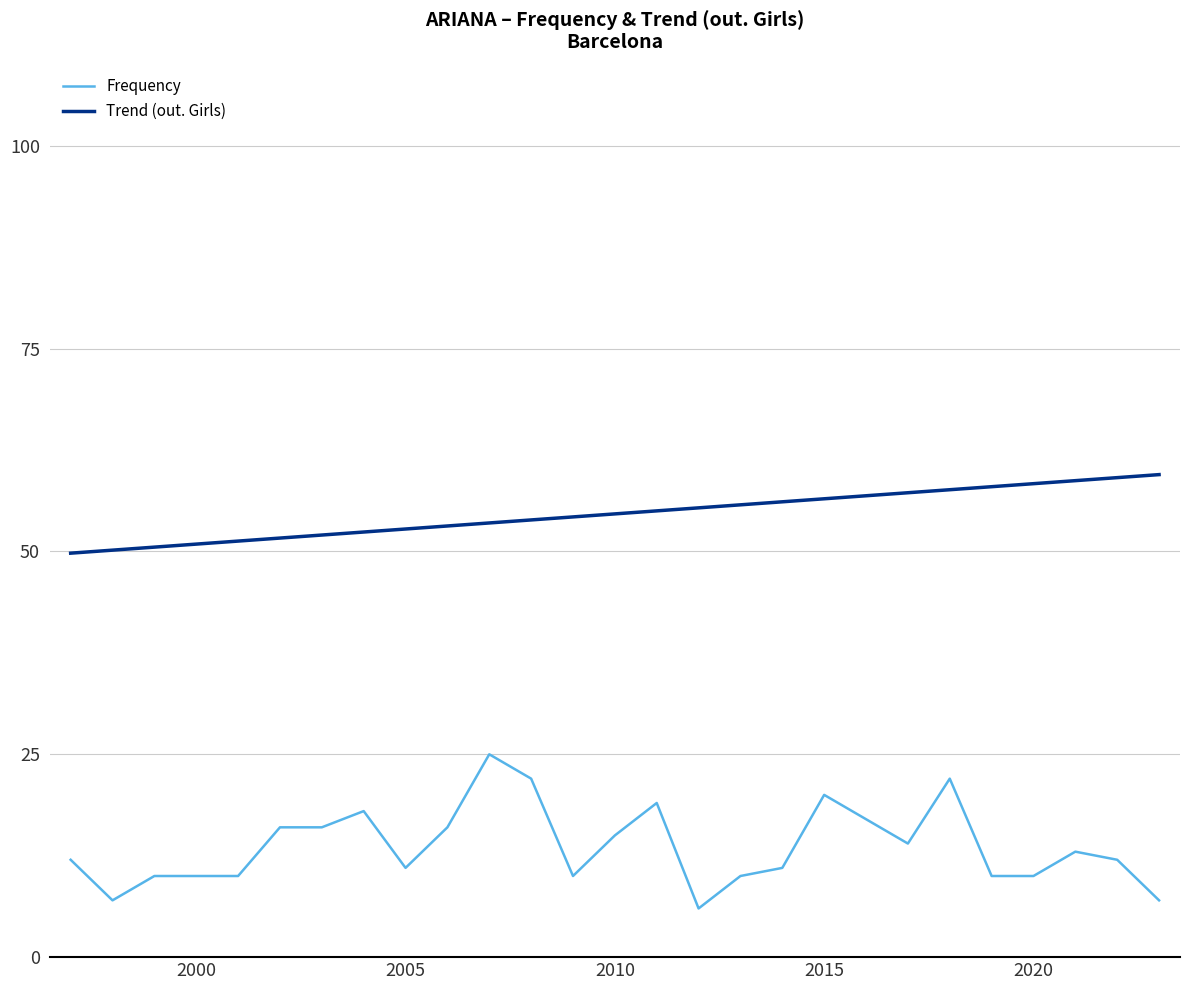

What is the minimum value shown in the chart?

6.0